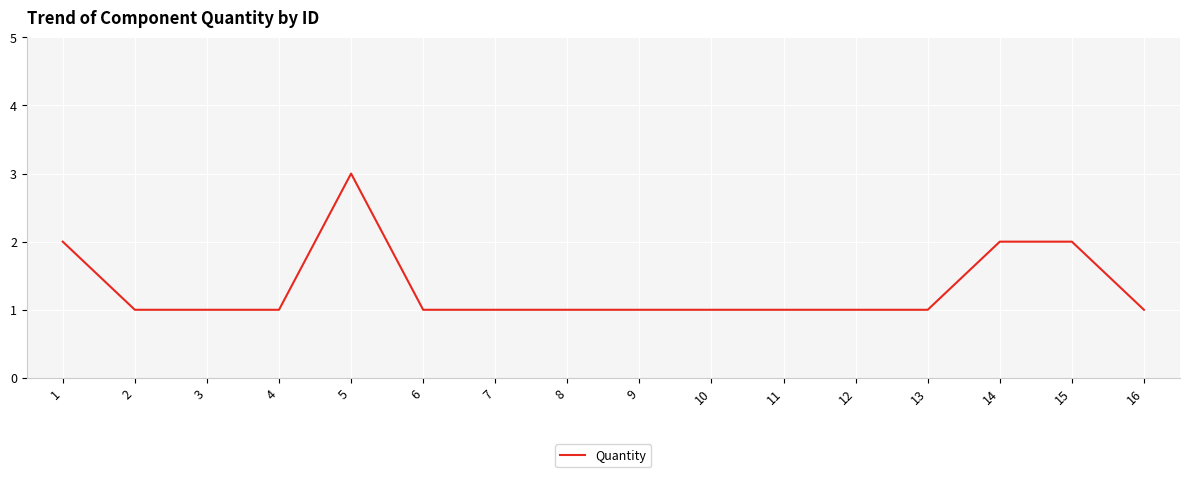

Reading left to right, transcribe all the data shown in this chart.

1=2	2=1	3=1	4=1	5=3	6=1	7=1	8=1	9=1	10=1	11=1	12=1	13=1	14=2	15=2	16=1